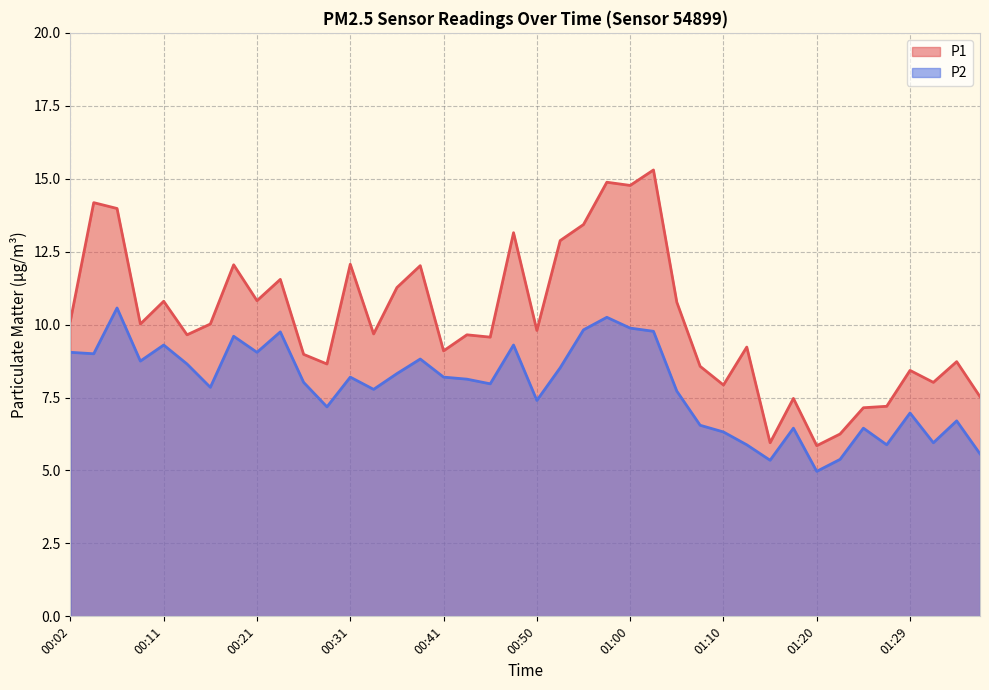

At which label does P1 first exceed 9?

00:02